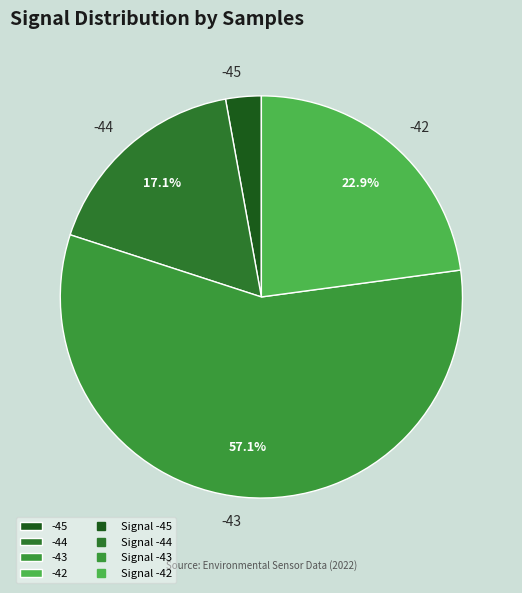

Count the number of slices in the pie.

4